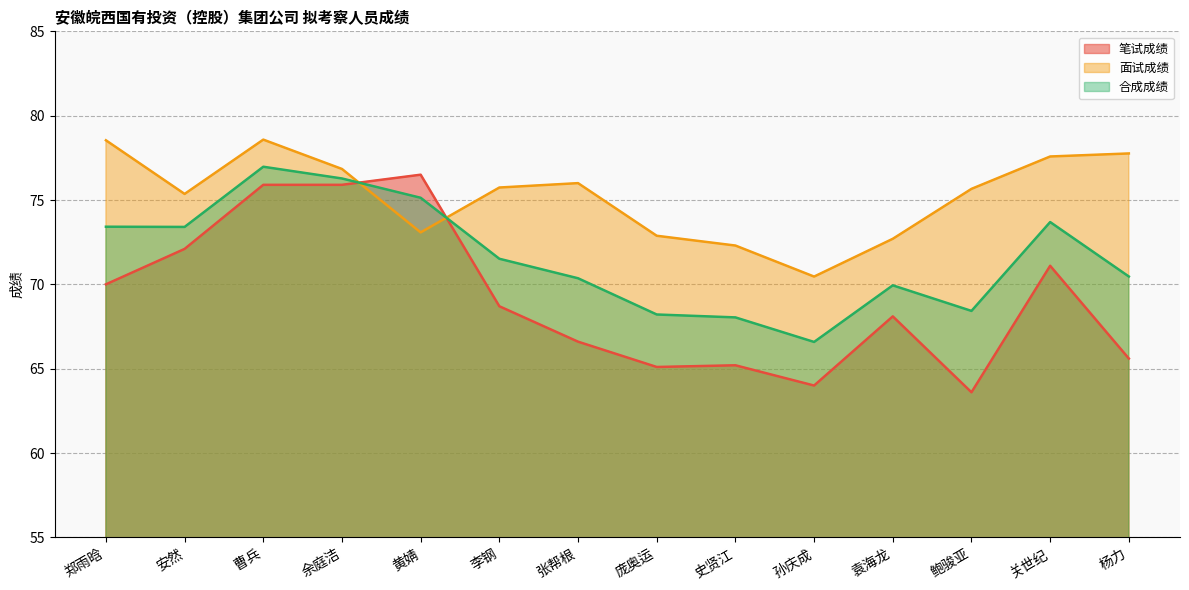

What position from the left is 鲍骏亚?

12